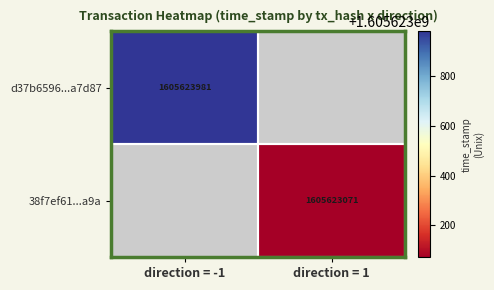

Reading left to right, transcribe all the data shown in this chart.

d37b6596b20ea7670aae229f0b0fbac527a7d87: -1	1605623981
38f7ef6109bddecd537558bdaf9b524d2723a9a: 1	1605623071